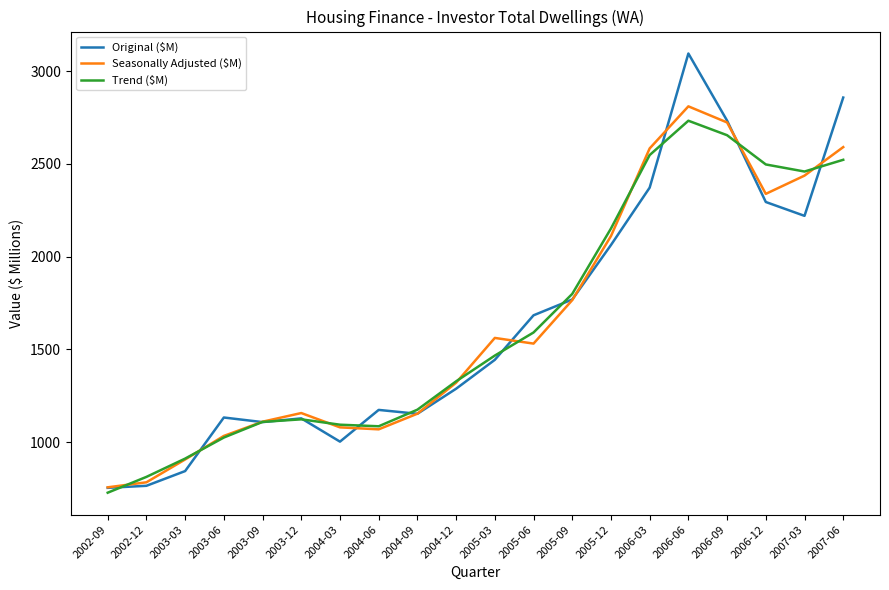

Which category has the highest value across all series?

2006-06